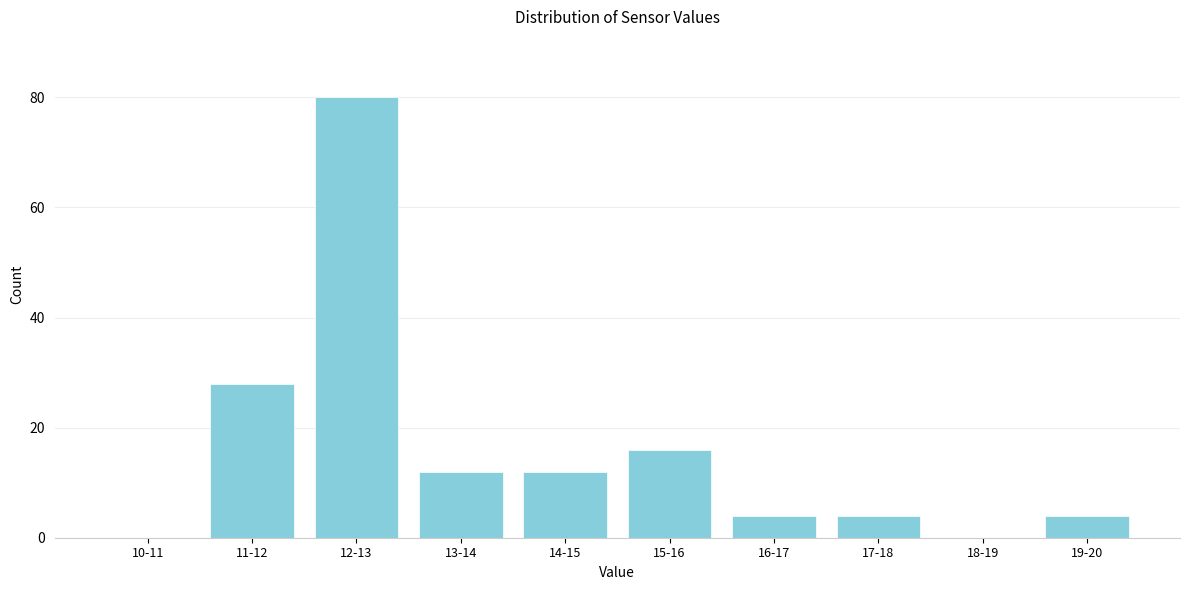

Reading right to left, what are all the values shown in this chart?

19-20=4	18-19=0	17-18=4	16-17=4	15-16=16	14-15=12	13-14=12	12-13=80	11-12=28	10-11=0